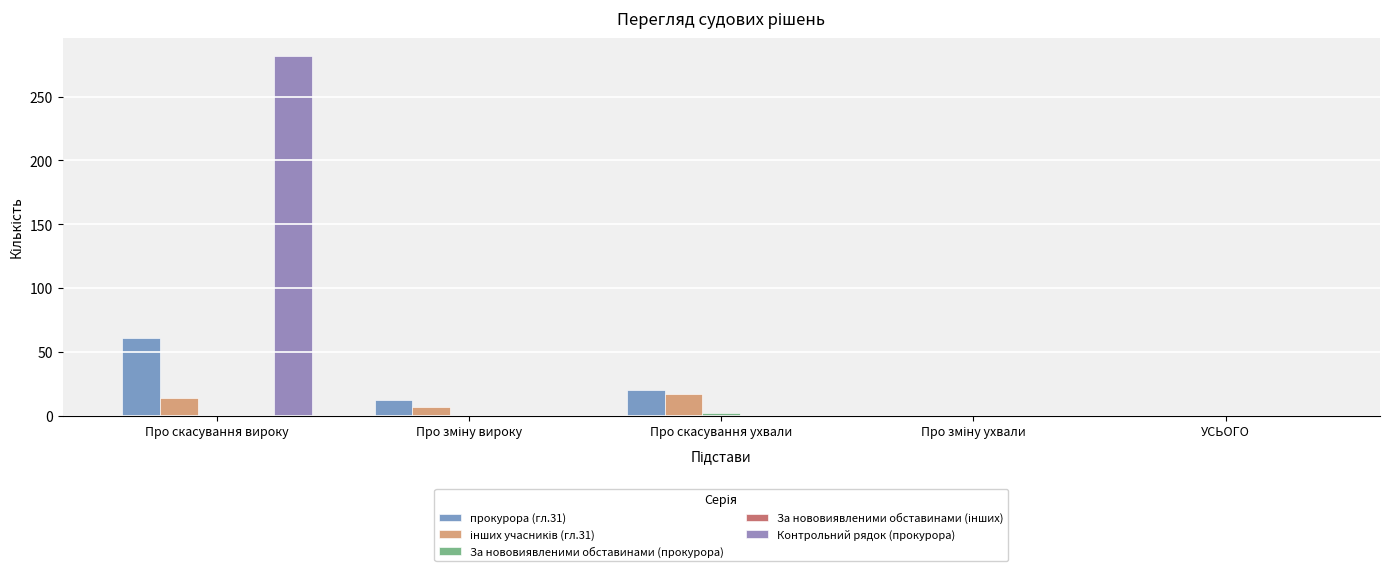

What is the difference between the maximum and minimum values in the За нововиявленими обставинами (прокурора) series?

2